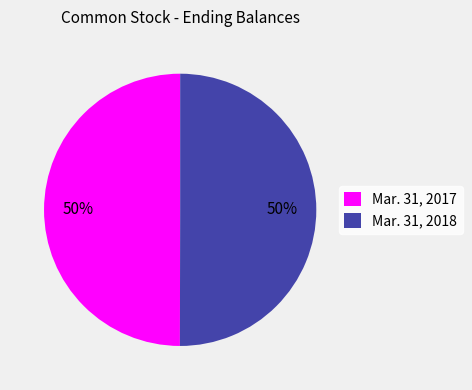

How many slices are in this pie chart?

2